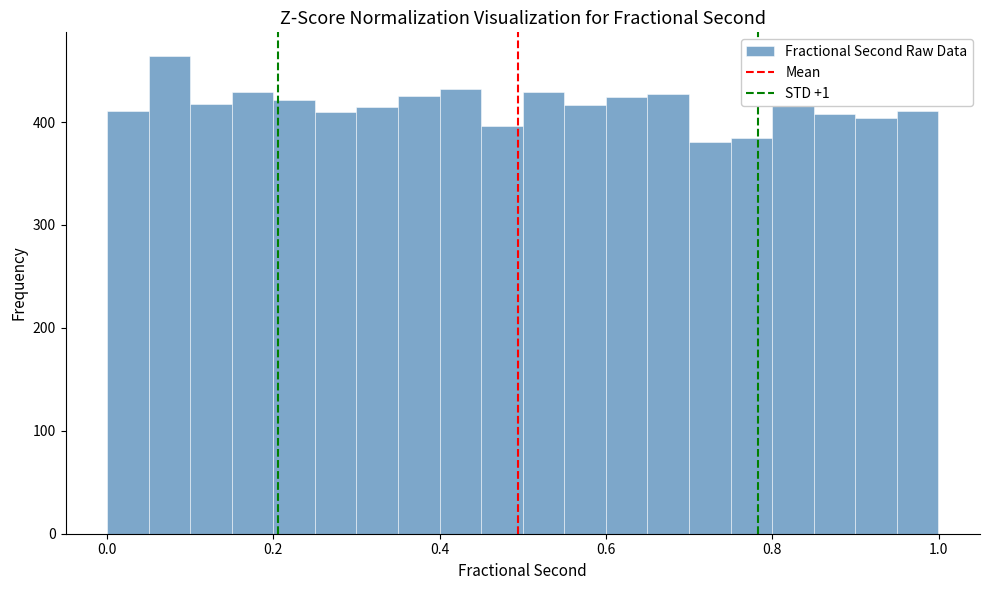

Around what value on the x-axis is the tallest bar? Give the approximate position of its centre, as read against the axis.

0.08